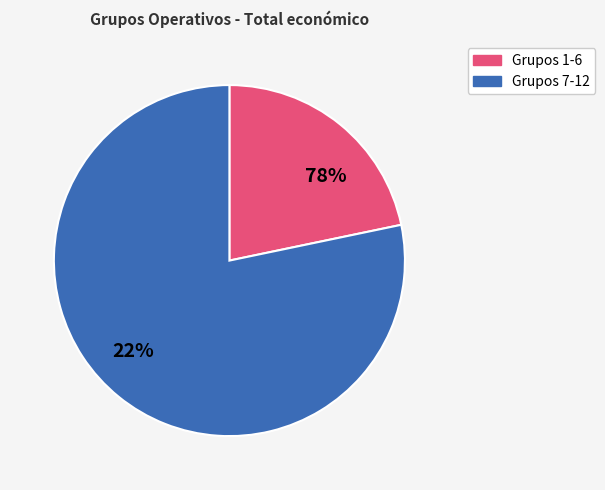

True or false: GO EVNA accounts for 1% of the total.

False